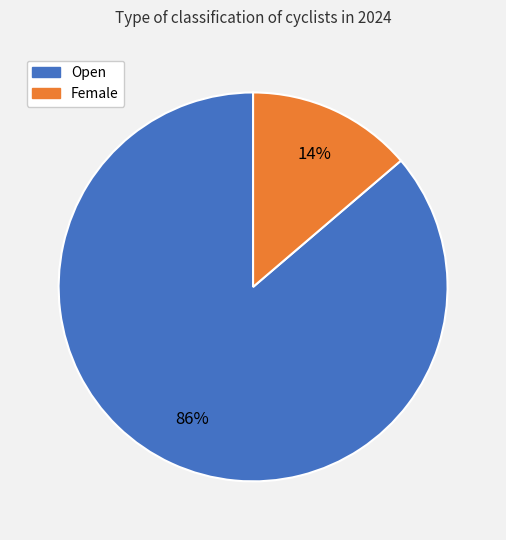

True or false: Female accounts for 14% of the total.

True